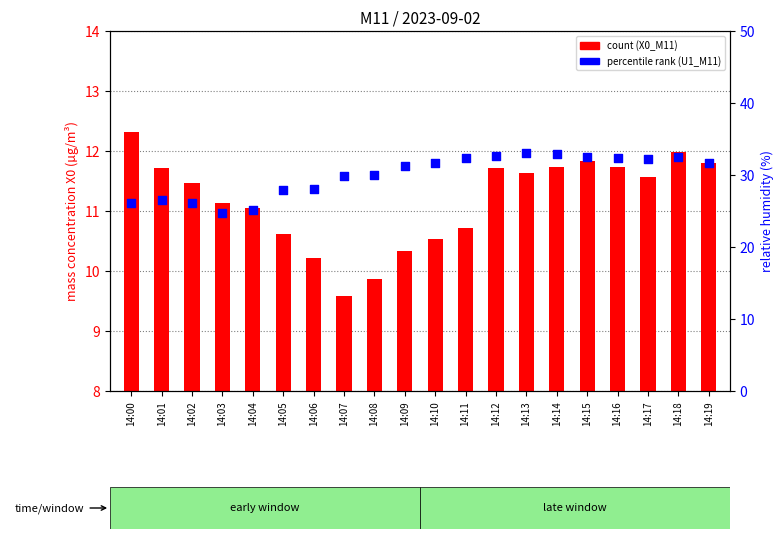

Which series contains the lowest Y value?

count (X0_M11)